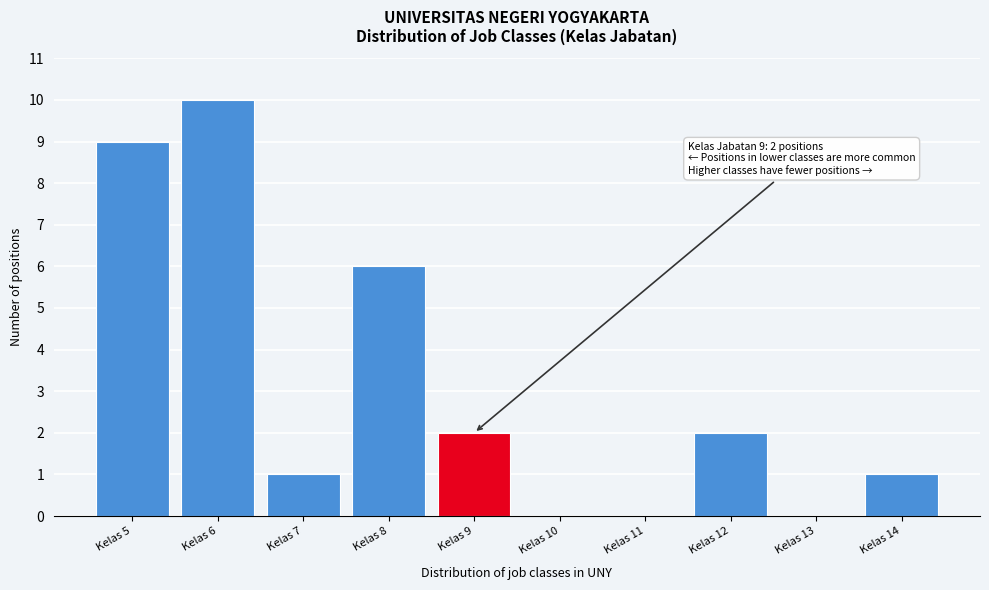

Which range on the x-axis has the tallest bar?

5.5 to 6.5